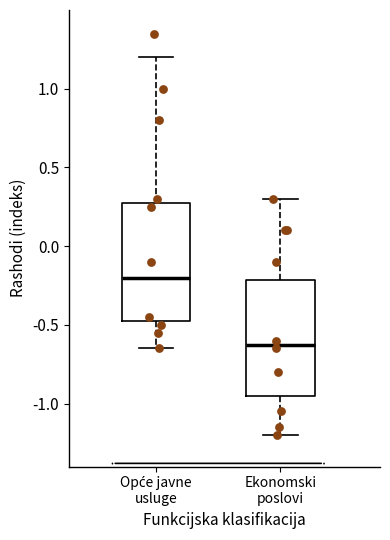

Reading left to right, transcribe this box plot: for each box, give where its median line is, the range the box spans, and where its two whiskers end, as read against the y-axis. The values are not printed on the chart, so give them approximately, as read against the axis.

Opće javne usluge: median -0.20, box -0.45 to 0.30, whiskers -0.65 to 1.20
Ekonomski poslovi: median -0.60, box -0.95 to -0.20, whiskers -1.20 to 0.30